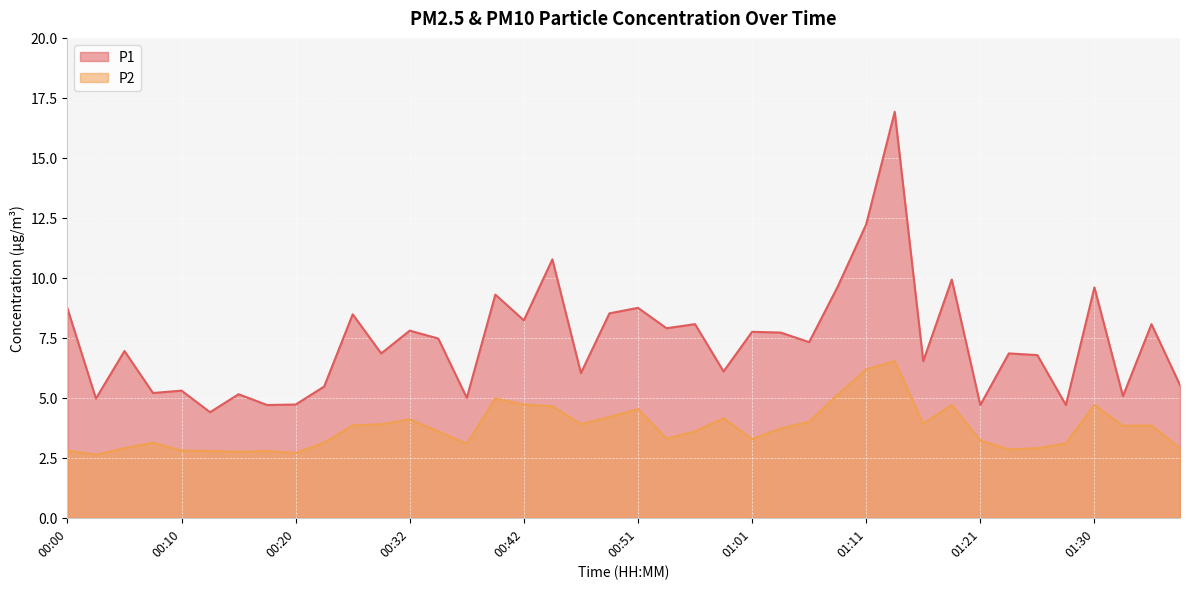

True or false: P2 has more than 0 points higher than both neighbors.

True